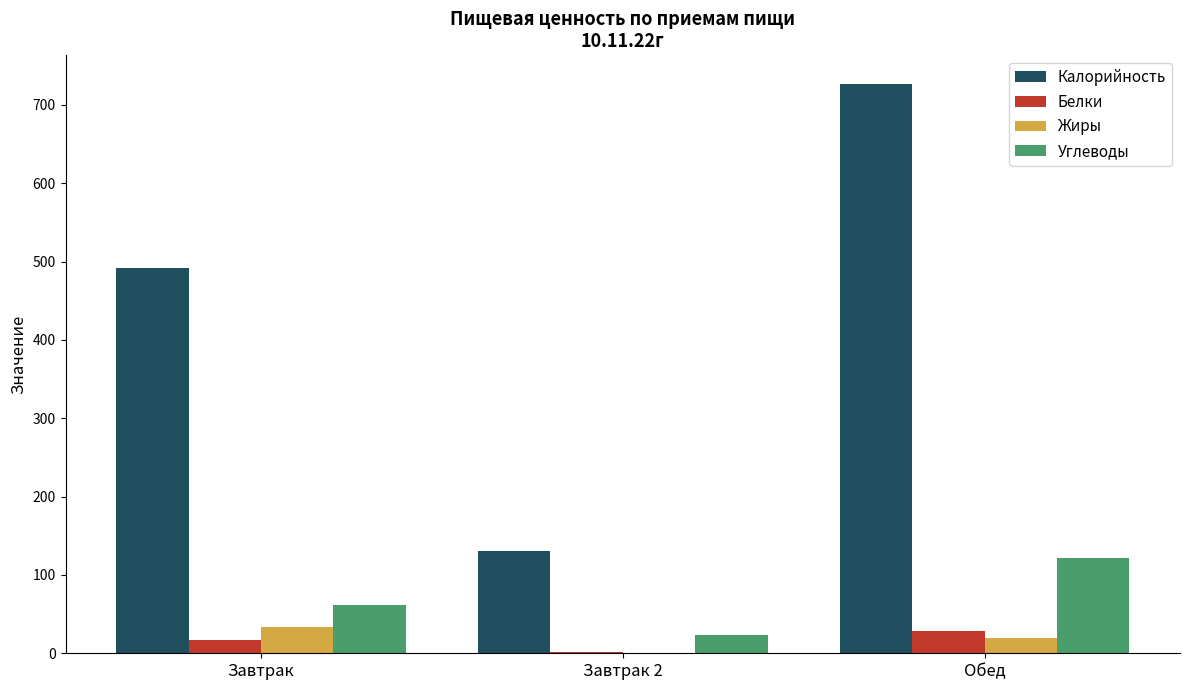

Which series has the largest total across all categories?

Калорийность